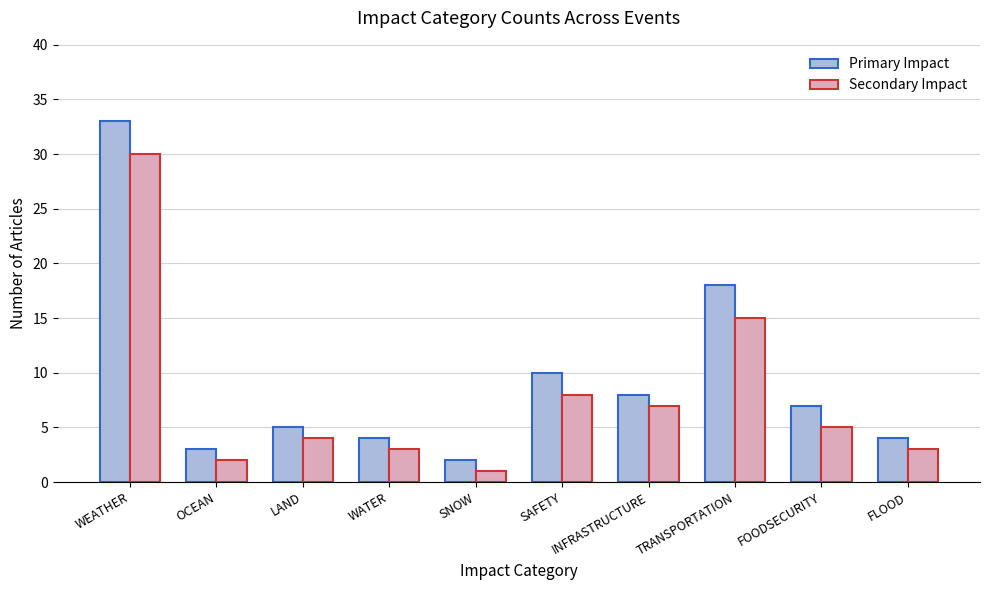

What is the sum of the Primary Impact values at FLOOD and WATER?

8